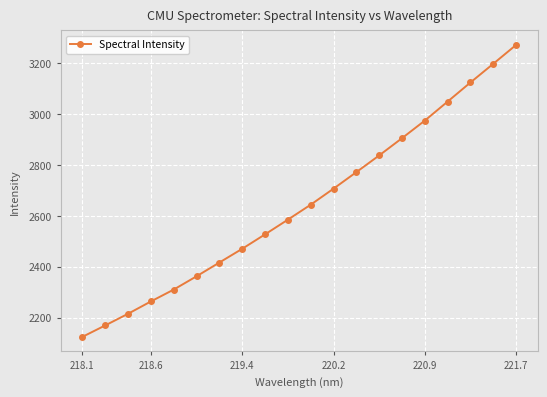

How many lines are shown in the chart?

1